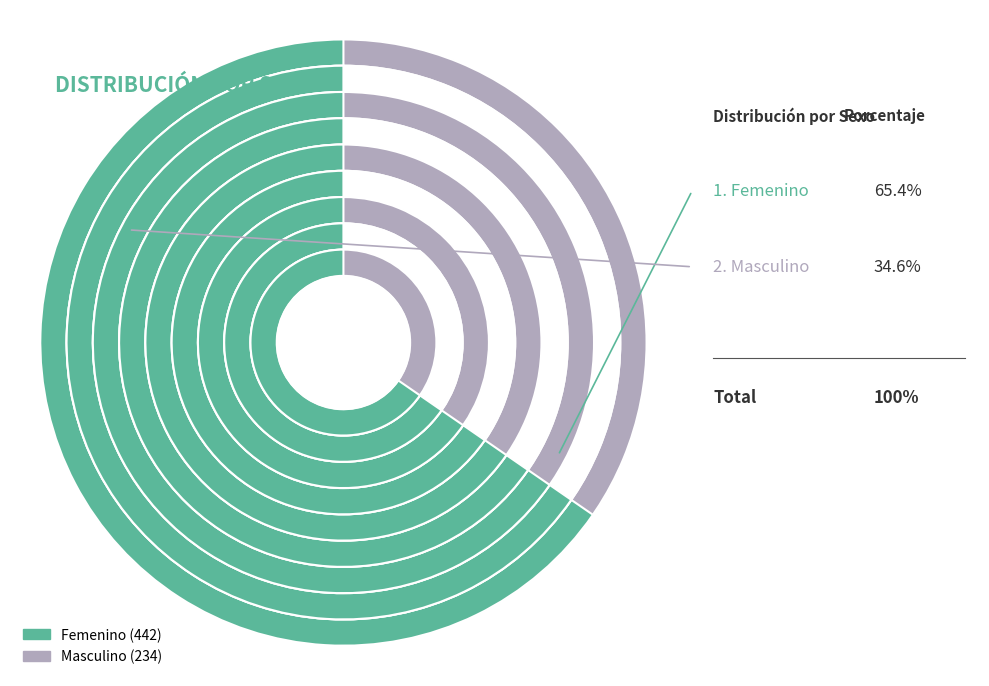

What percentage is the Femenino slice, to the nearest percent?

65%